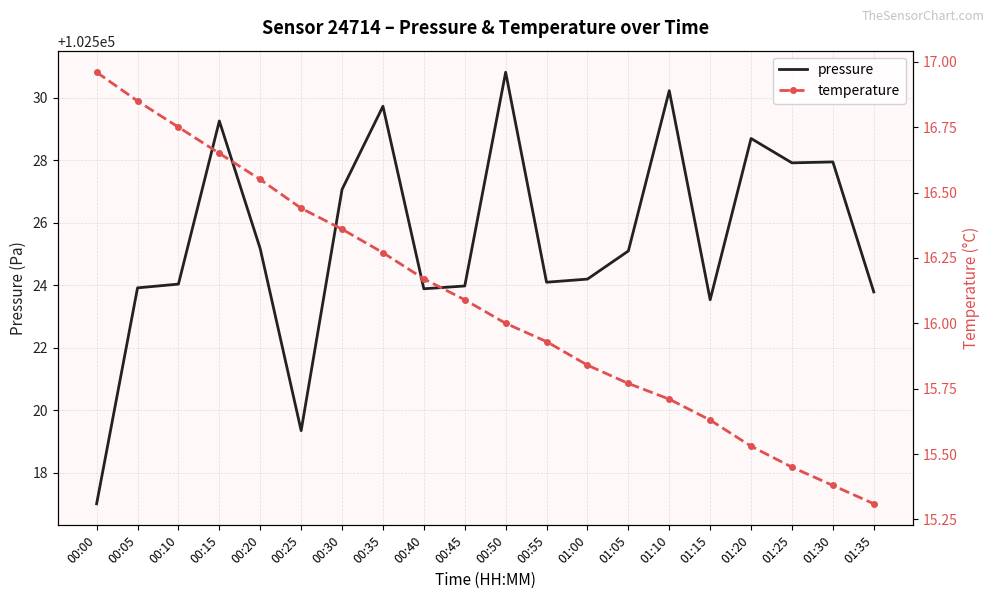

True or false: temperature and pressure intersect in this chart.

False